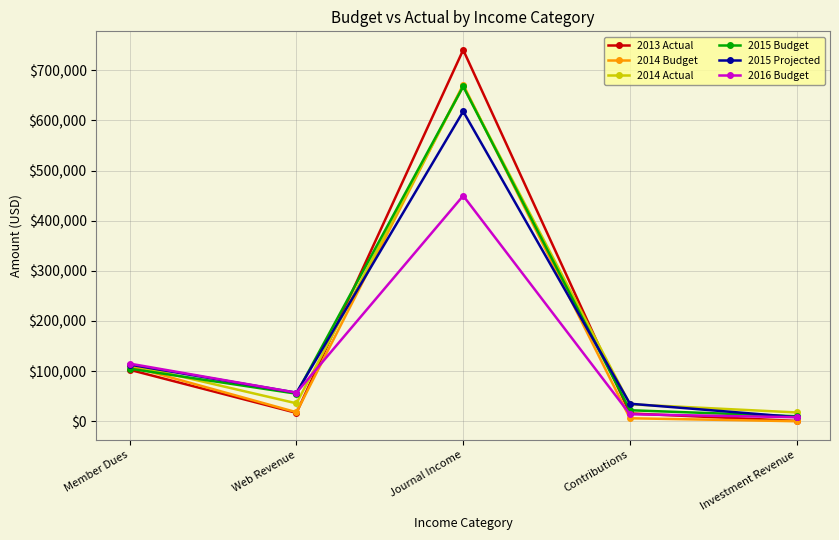

True or false: 2014 Budget has more than 1 interior local peaks.

False